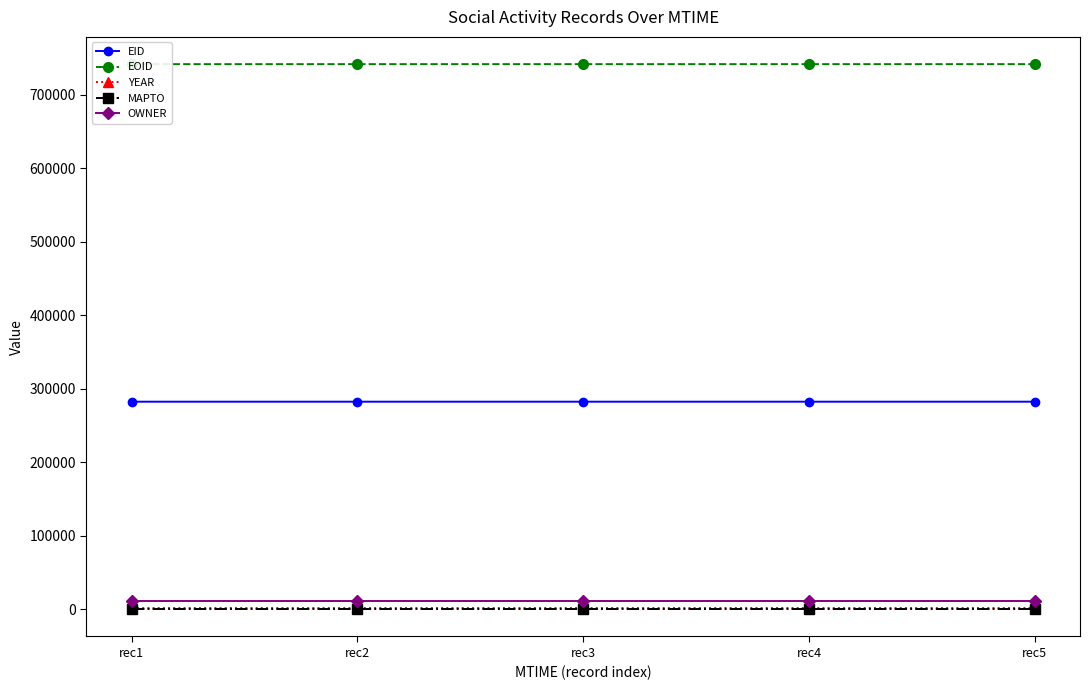

True or false: YEAR and OWNER intersect in this chart.

False